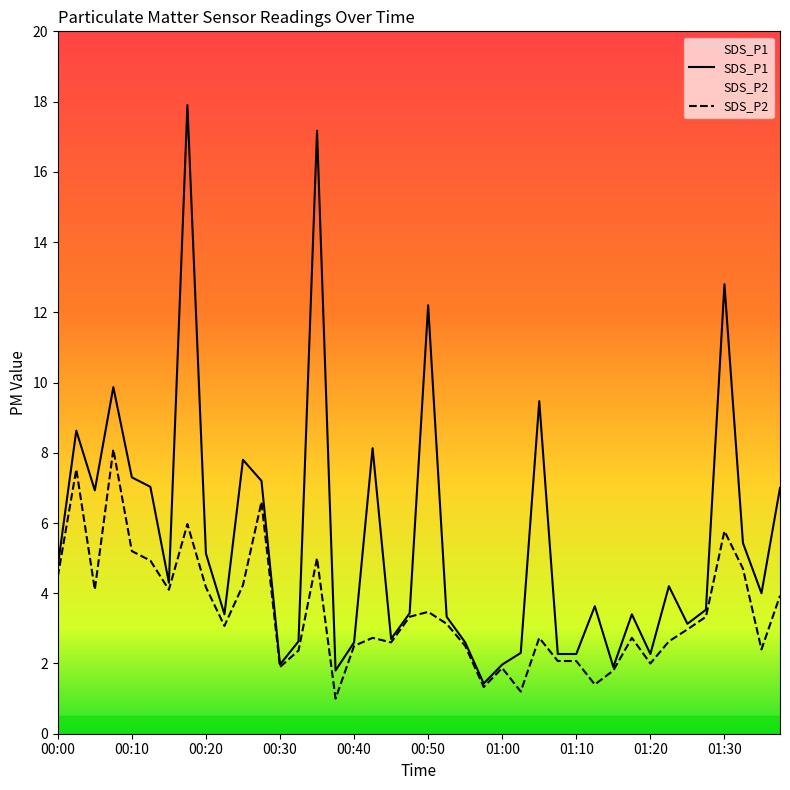

What is the value of the SDS_P1 point at the 3rd from the left?

6.9